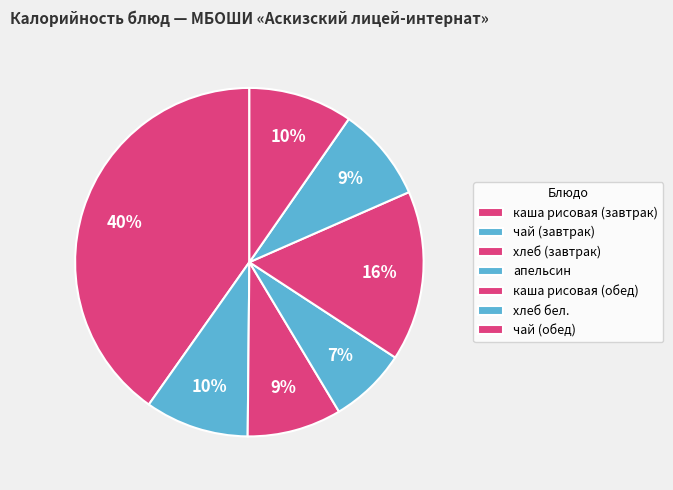

Combined, what portion of the pie is хлеб бел. and хлеб (завтрак)?

17.5%